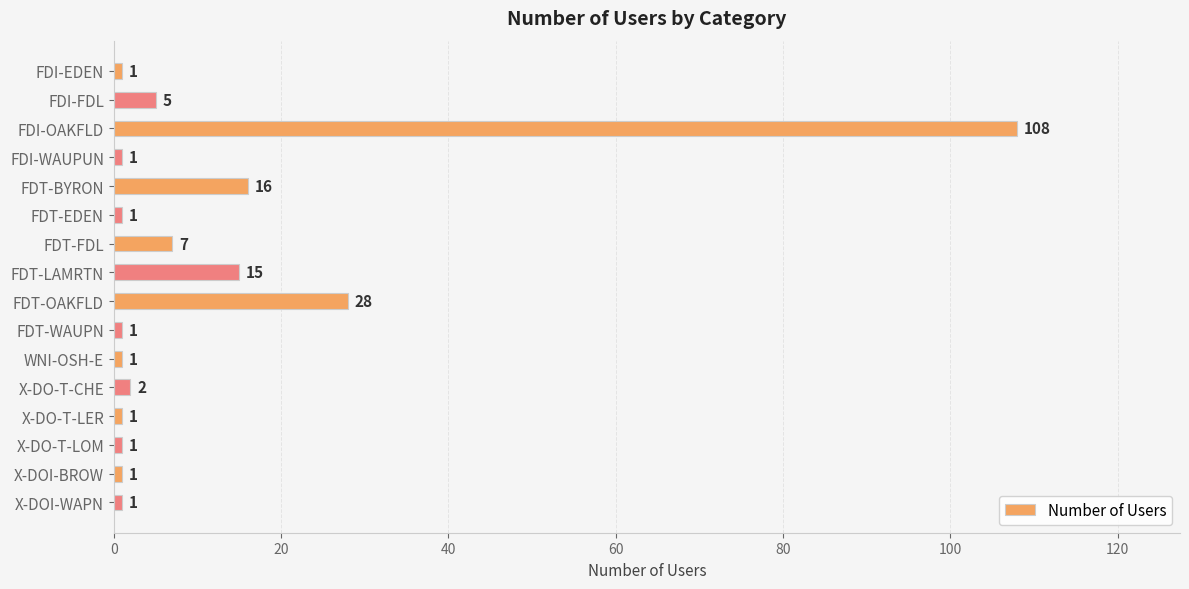

What is the difference between the second highest and second lowest values?

27